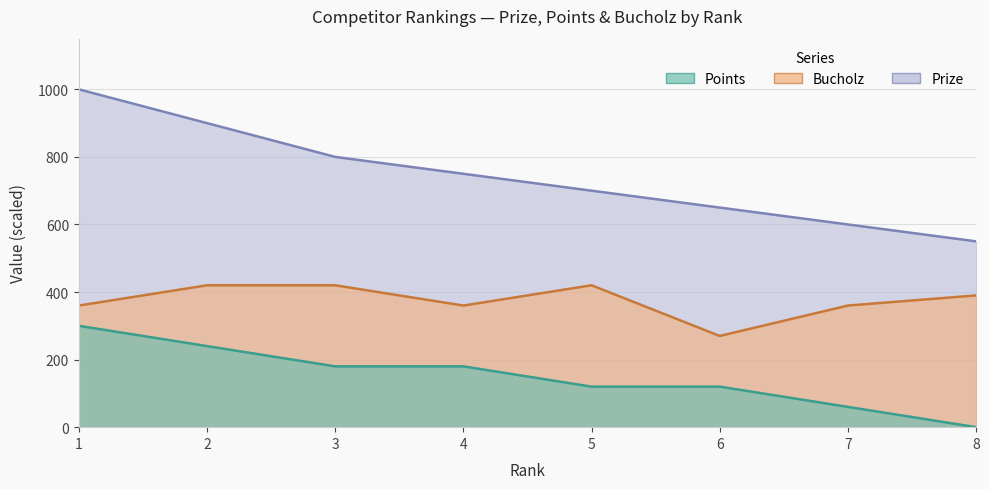

At which category does Bucholz reach its first local peak?

5